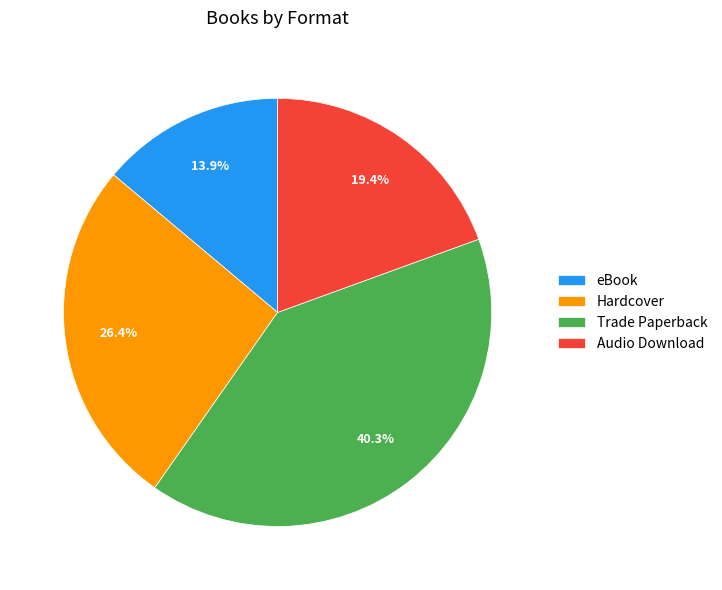

Approximately how many times larger is the value at eBook compared to Audio Download?

0.7